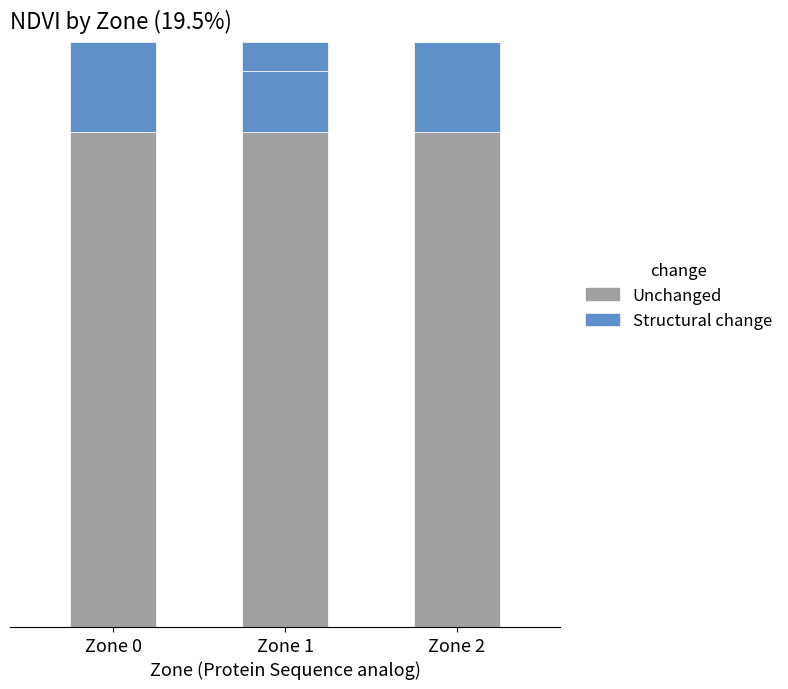

What are all the series names shown in the legend?

Unchanged, Structural change